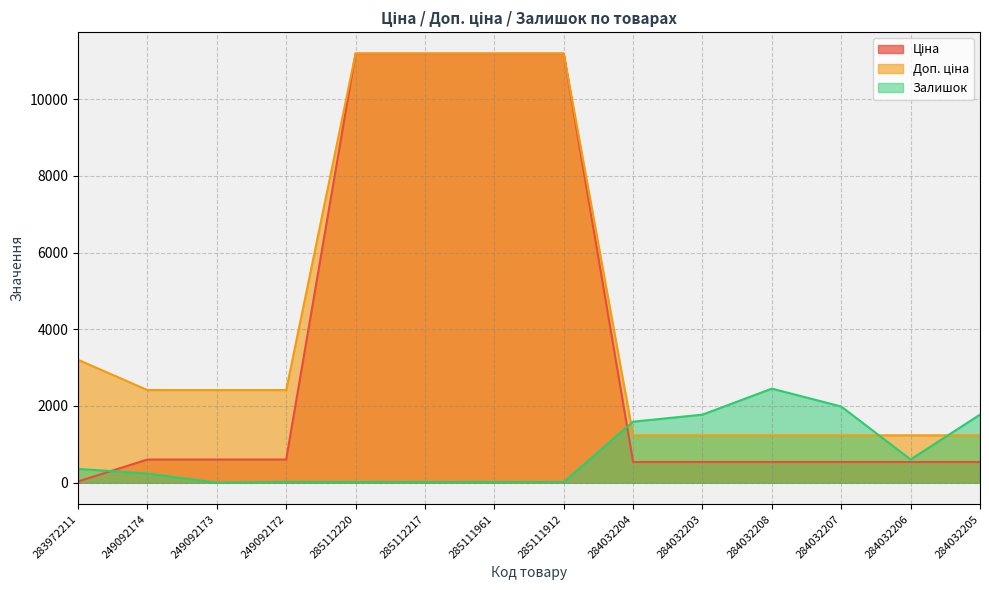

What value does the Ціна series have at 284032203?

539.0